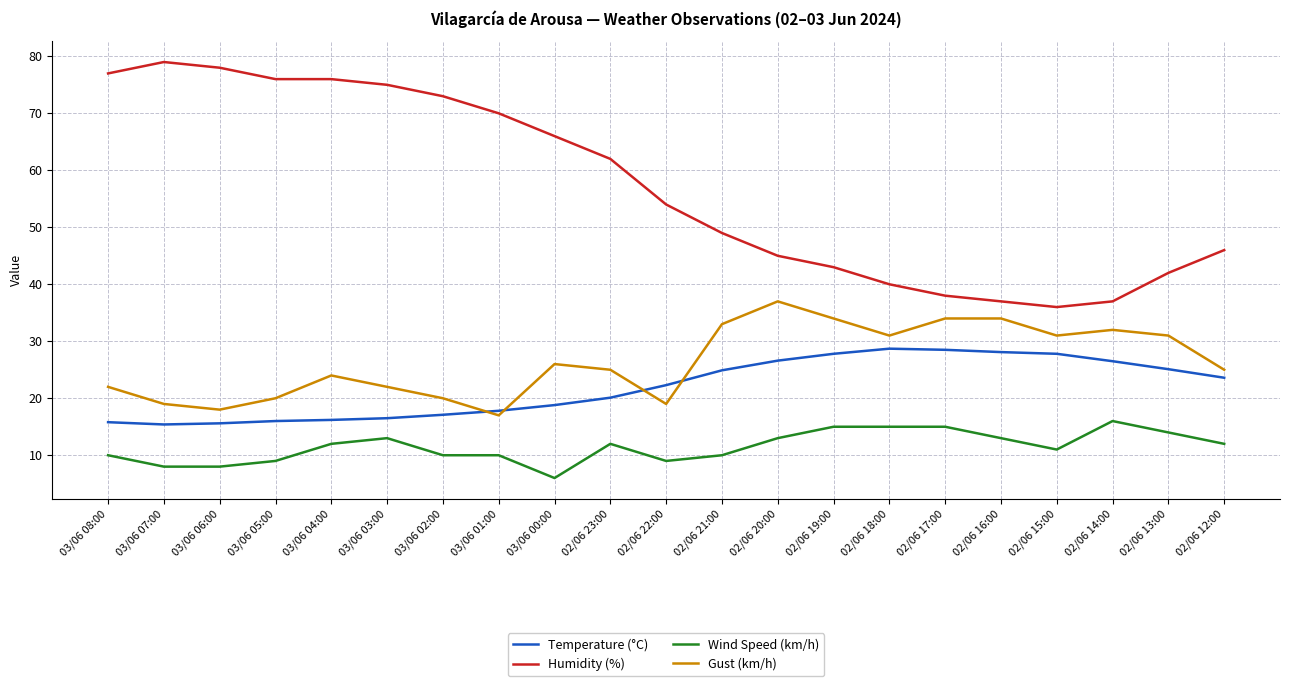

True or false: Temperature (°C) and Wind Speed (km/h) intersect in this chart.

False